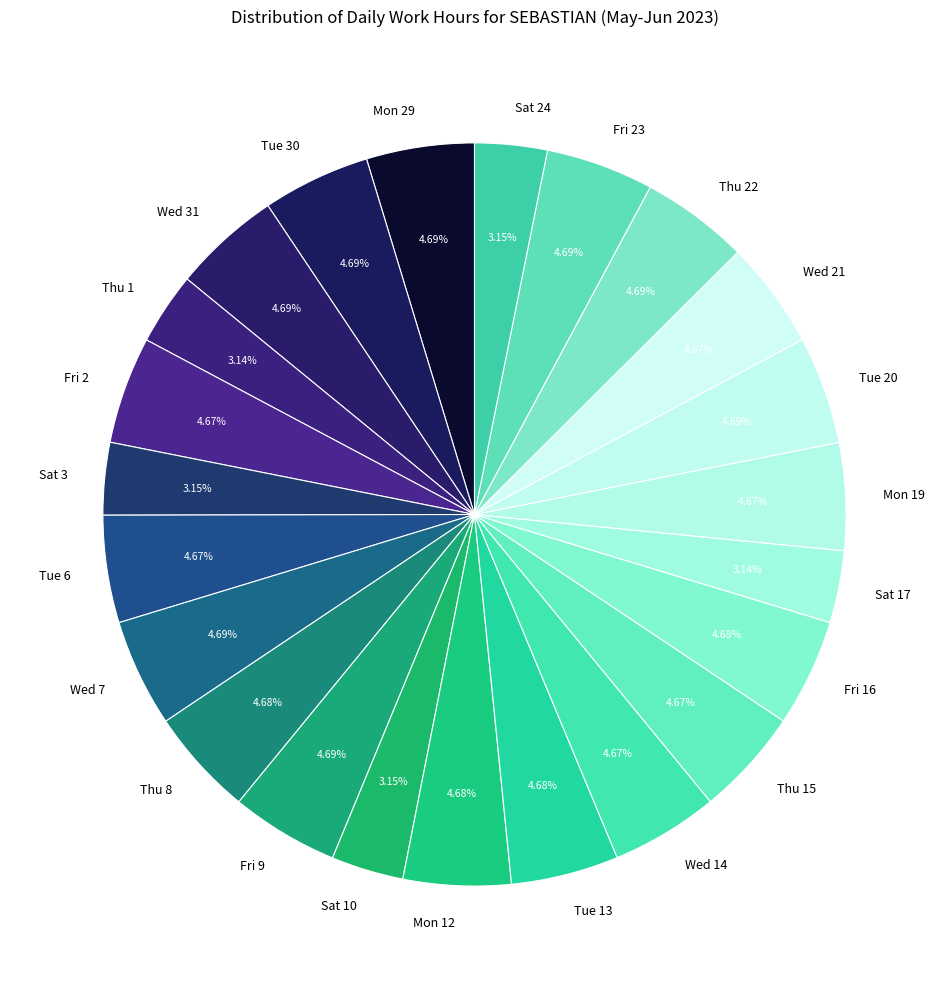

Approximately how many times larger is the value at Tue 13 compared to Thu 22?

1.0